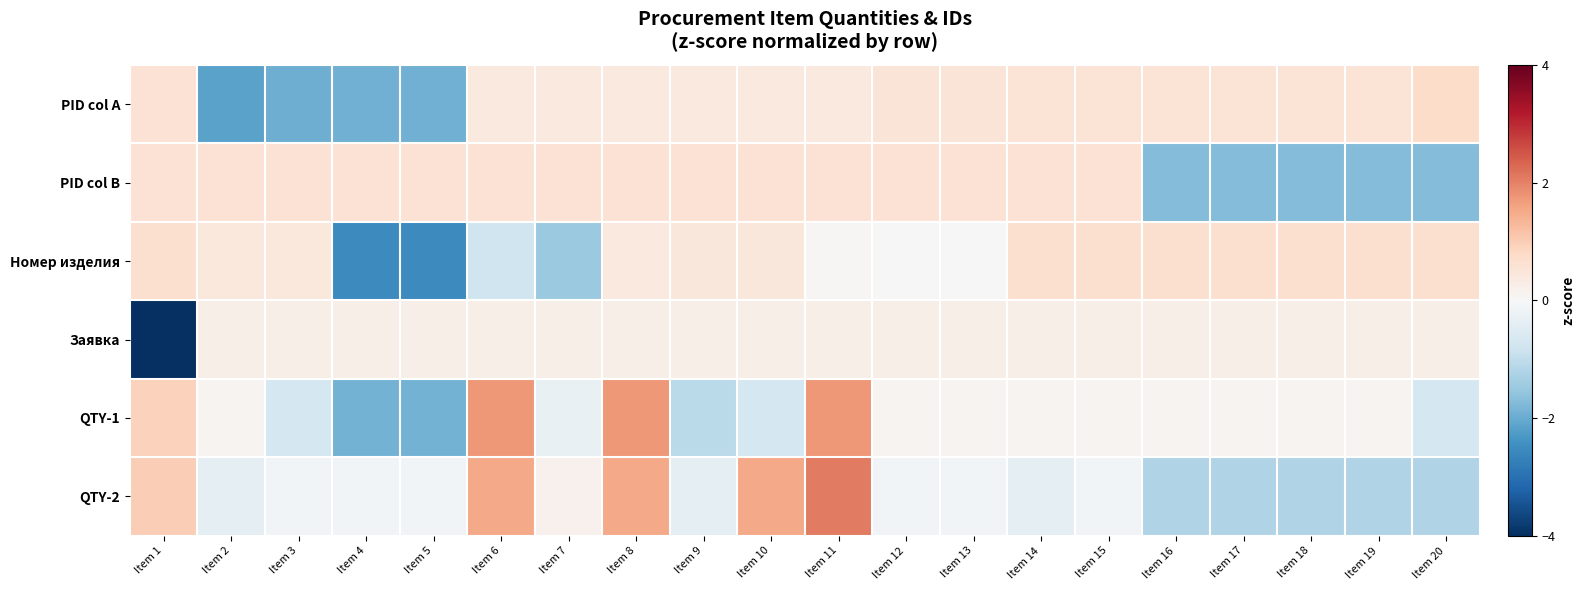

Reading left to right, list all the values displayed in this chart.

PID col A: Item 1=0.6	Item 2=-2.1	Item 3=-1.9	Item 4=-1.9	Item 5=-1.9	Item 6=0.4	Item 7=0.4	Item 8=0.4	Item 9=0.4	Item 10=0.4	Item 11=0.4	Item 12=0.5	Item 13=0.5	Item 14=0.5	Item 15=0.5	Item 16=0.5	Item 17=0.5	Item 18=0.5	Item 19=0.5	Item 20=0.7
PID col B: Item 1=0.6	Item 2=0.6	Item 3=0.6	Item 4=0.6	Item 5=0.6	Item 6=0.6	Item 7=0.6	Item 8=0.6	Item 9=0.6	Item 10=0.6	Item 11=0.6	Item 12=0.6	Item 13=0.6	Item 14=0.6	Item 15=0.6	Item 16=-1.7	Item 17=-1.7	Item 18=-1.7	Item 19=-1.7	Item 20=-1.7
Номер изделия: Item 1=0.6	Item 2=0.4	Item 3=0.4	Item 4=-2.5	Item 5=-2.5	Item 6=-0.8	Item 7=-1.5	Item 8=0.4	Item 9=0.5	Item 10=0.5	Item 11=0.0	Item 12=0.0	Item 13=0.0	Item 14=0.6	Item 15=0.6	Item 16=0.6	Item 17=0.6	Item 18=0.6	Item 19=0.6	Item 20=0.6
Заявка: Item 1=-4.4	Item 2=0.2	Item 3=0.2	Item 4=0.2	Item 5=0.2	Item 6=0.2	Item 7=0.2	Item 8=0.2	Item 9=0.2	Item 10=0.2	Item 11=0.2	Item 12=0.2	Item 13=0.2	Item 14=0.2	Item 15=0.2	Item 16=0.2	Item 17=0.2	Item 18=0.2	Item 19=0.2	Item 20=0.2
QTY-1: Item 1=0.9	Item 2=0.1	Item 3=-0.7	Item 4=-1.9	Item 5=-1.9	Item 6=1.7	Item 7=-0.3	Item 8=1.7	Item 9=-1.1	Item 10=-0.7	Item 11=1.7	Item 12=0.1	Item 13=0.1	Item 14=0.1	Item 15=0.1	Item 16=0.1	Item 17=0.1	Item 18=0.1	Item 19=0.1	Item 20=-0.7
QTY-2: Item 1=1.0	Item 2=-0.4	Item 3=-0.1	Item 4=-0.1	Item 5=-0.1	Item 6=1.5	Item 7=0.2	Item 8=1.5	Item 9=-0.4	Item 10=1.5	Item 11=2.1	Item 12=-0.1	Item 13=-0.1	Item 14=-0.4	Item 15=-0.1	Item 16=-1.2	Item 17=-1.2	Item 18=-1.2	Item 19=-1.2	Item 20=-1.2